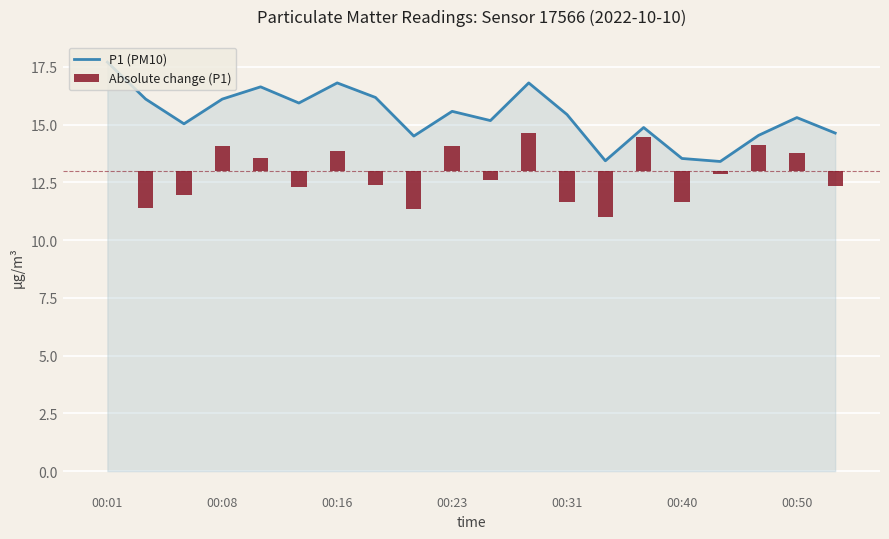

True or false: Absolute change (P1) has a value of 1.1 at 17.

True